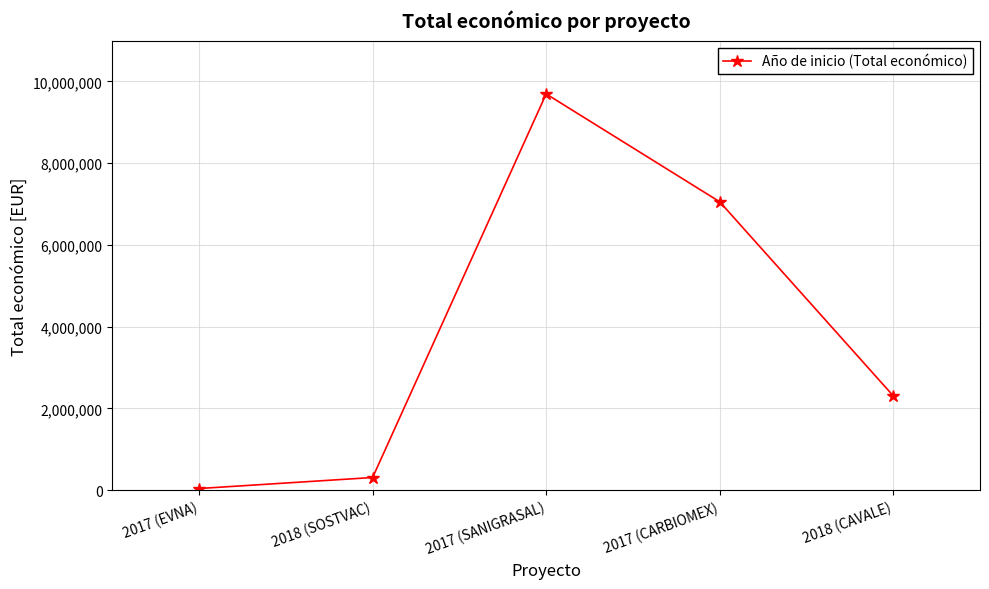

The value at 2018 (CAVALE) is 823124. True or false?

False